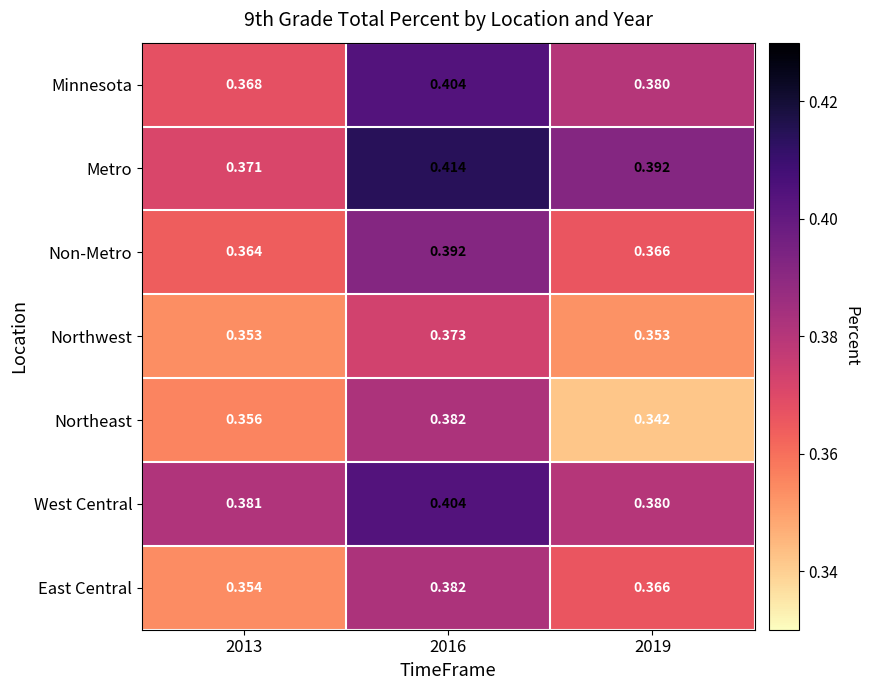

Between 2016 and 2019, which series saw the biggest shift?

Northeast